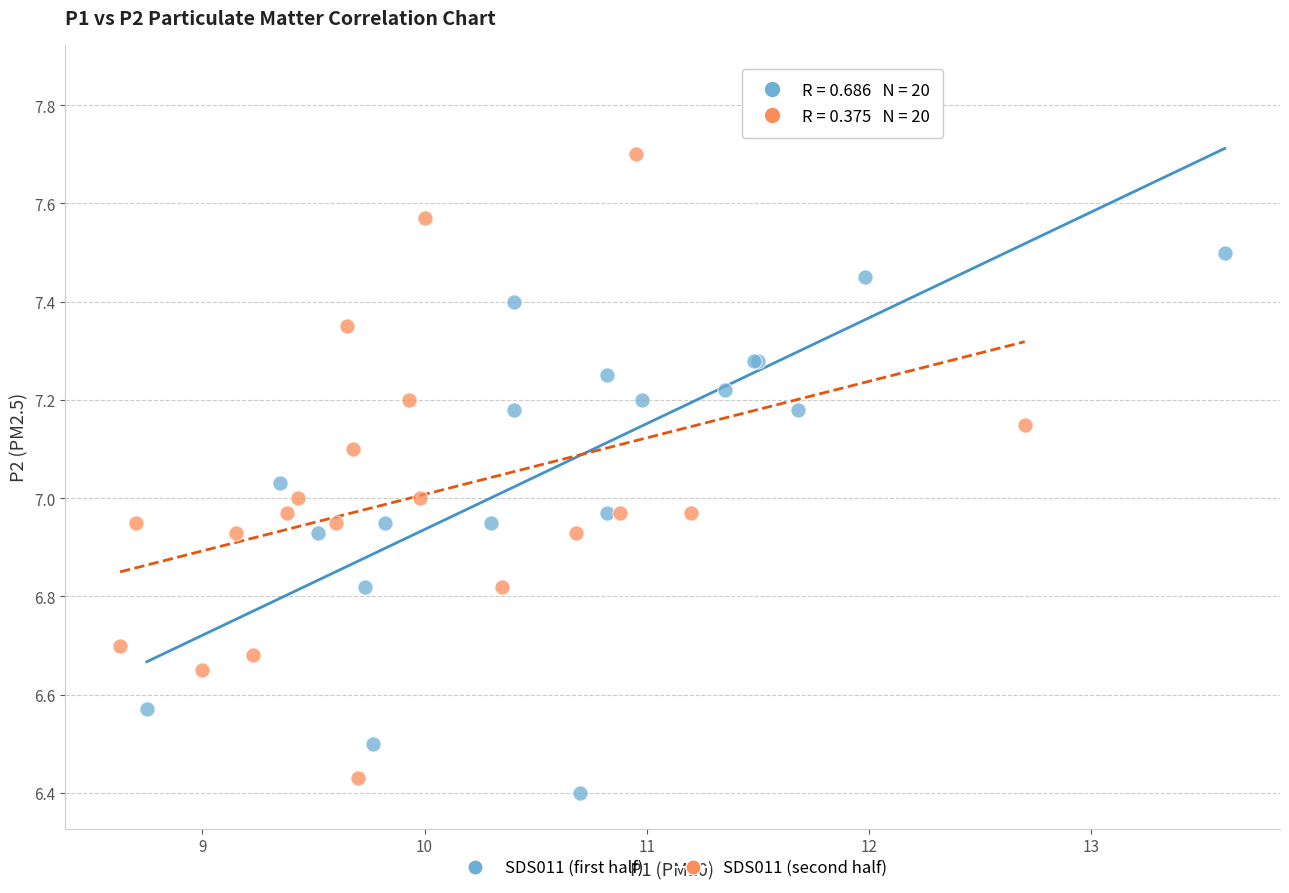

Which series contains the lowest Y value?

SDS011 (first half)